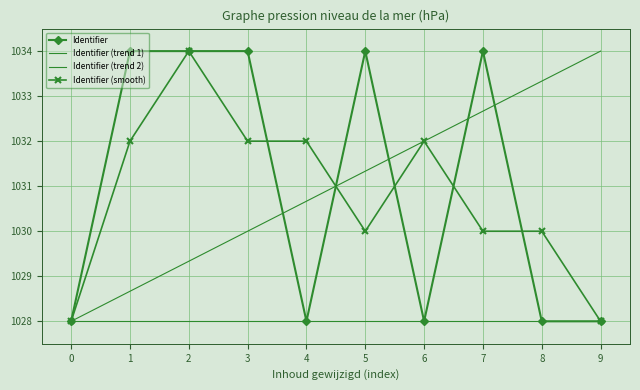

Reading left to right, extract all data points from this chart.

Identifier: 0=1028.0	1=1034.0	2=1034.0	3=1034.0	4=1028.0	5=1034.0	6=1028.0	7=1034.0	8=1028.0	9=1028.0
Identifier (trend 1): 0=1028.0	1=1028.0	2=1028.0	3=1028.0	4=1028.0	5=1028.0	6=1028.0	7=1028.0	8=1028.0	9=1028.0
Identifier (trend 2): 0=1028.0	1=1028.7	2=1029.3	3=1030.0	4=1030.7	5=1031.3	6=1032.0	7=1032.7	8=1033.3	9=1034.0
Identifier (smooth): 0=1028.0	1=1032.0	2=1034.0	3=1032.0	4=1032.0	5=1030.0	6=1032.0	7=1030.0	8=1030.0	9=1028.0